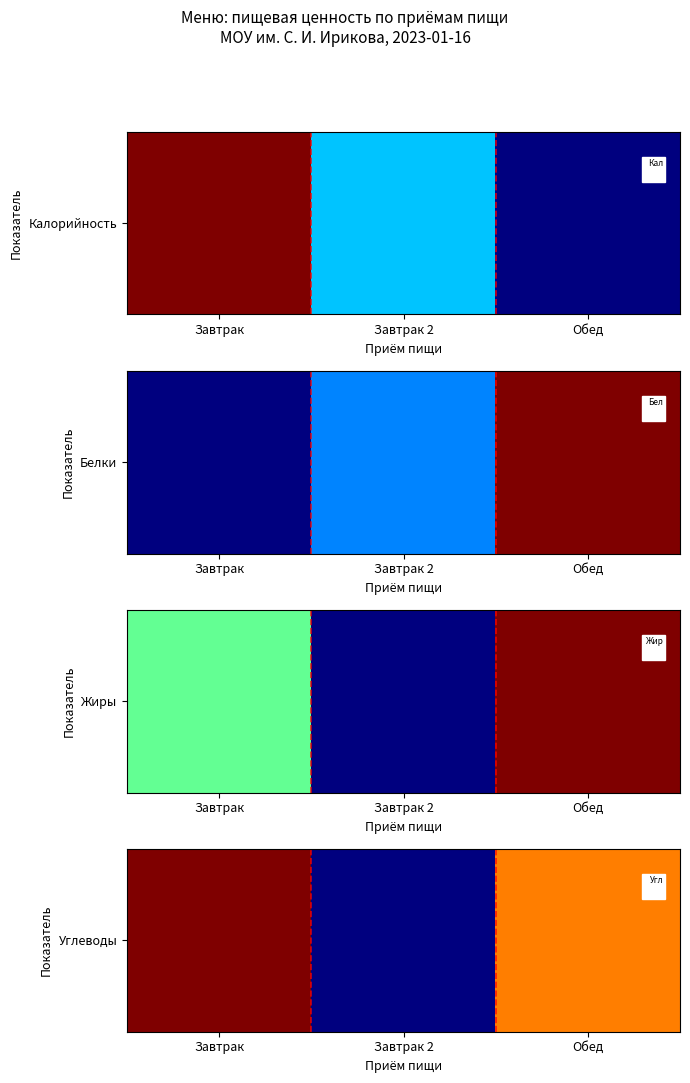

What is the change in value from Завтрак to Обед?

-33.6